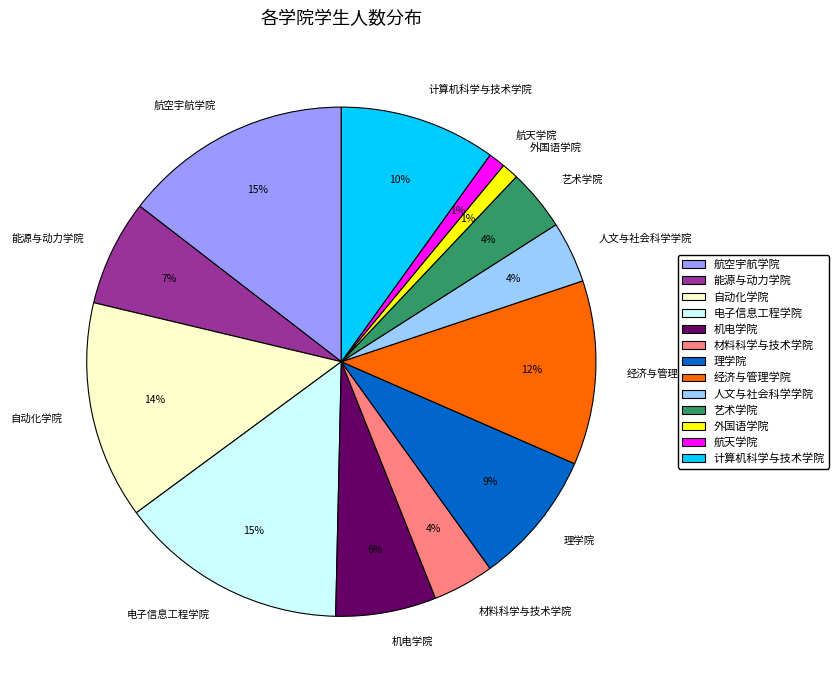

Is it true that 自动化学院 is 9% of the pie?

False